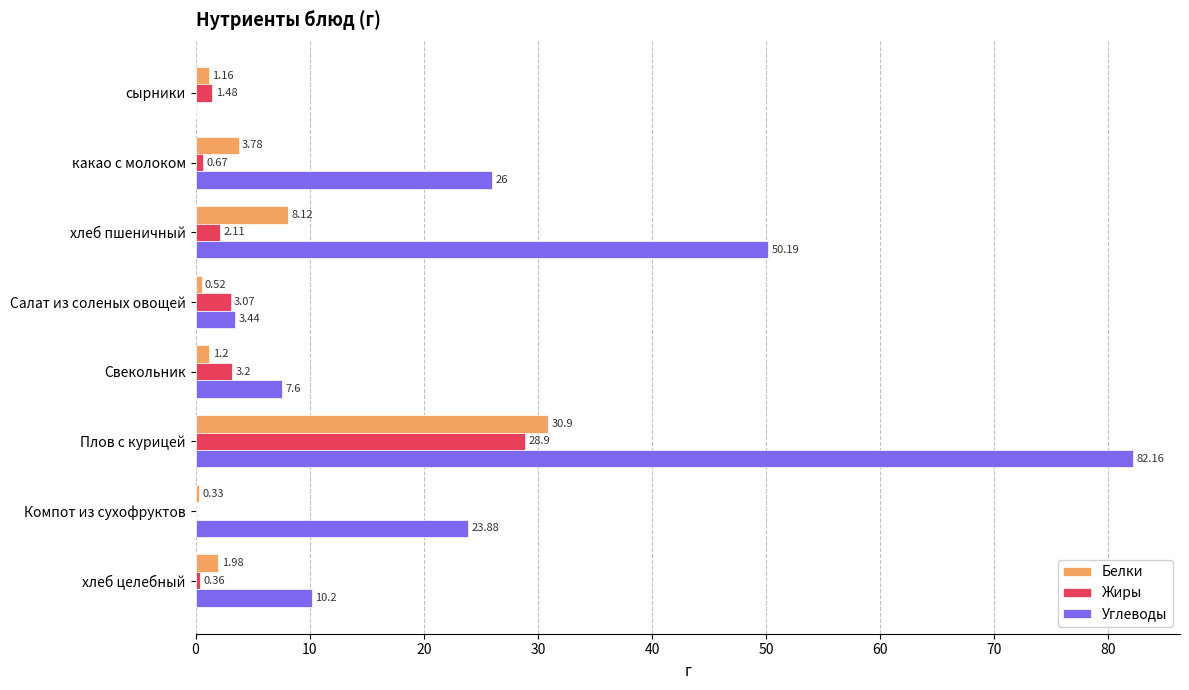

What are all the series names shown in the legend?

Белки, Жиры, Углеводы